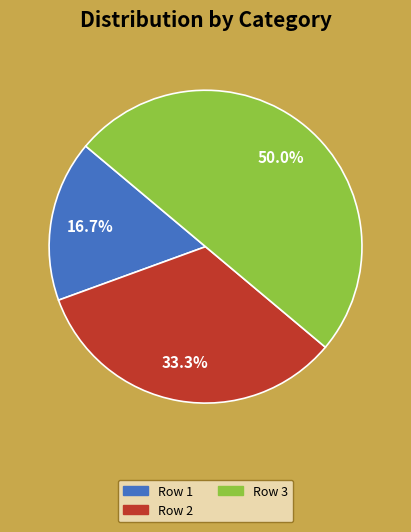

To the nearest percent, what is the combined percentage of Row 2 and Row 3?

83%